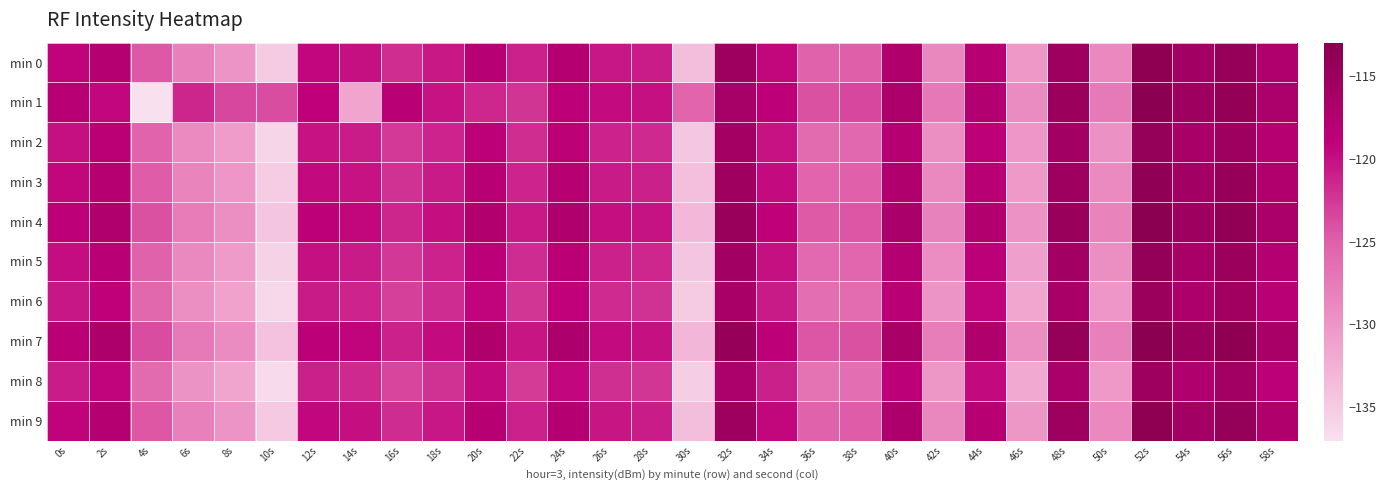

What is the total value across all series at 44s?

-1182.9